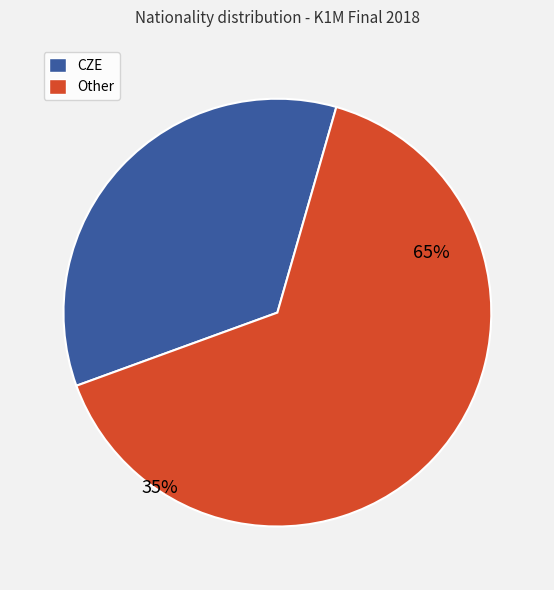

Is it true that FRA is 17% of the pie?

False